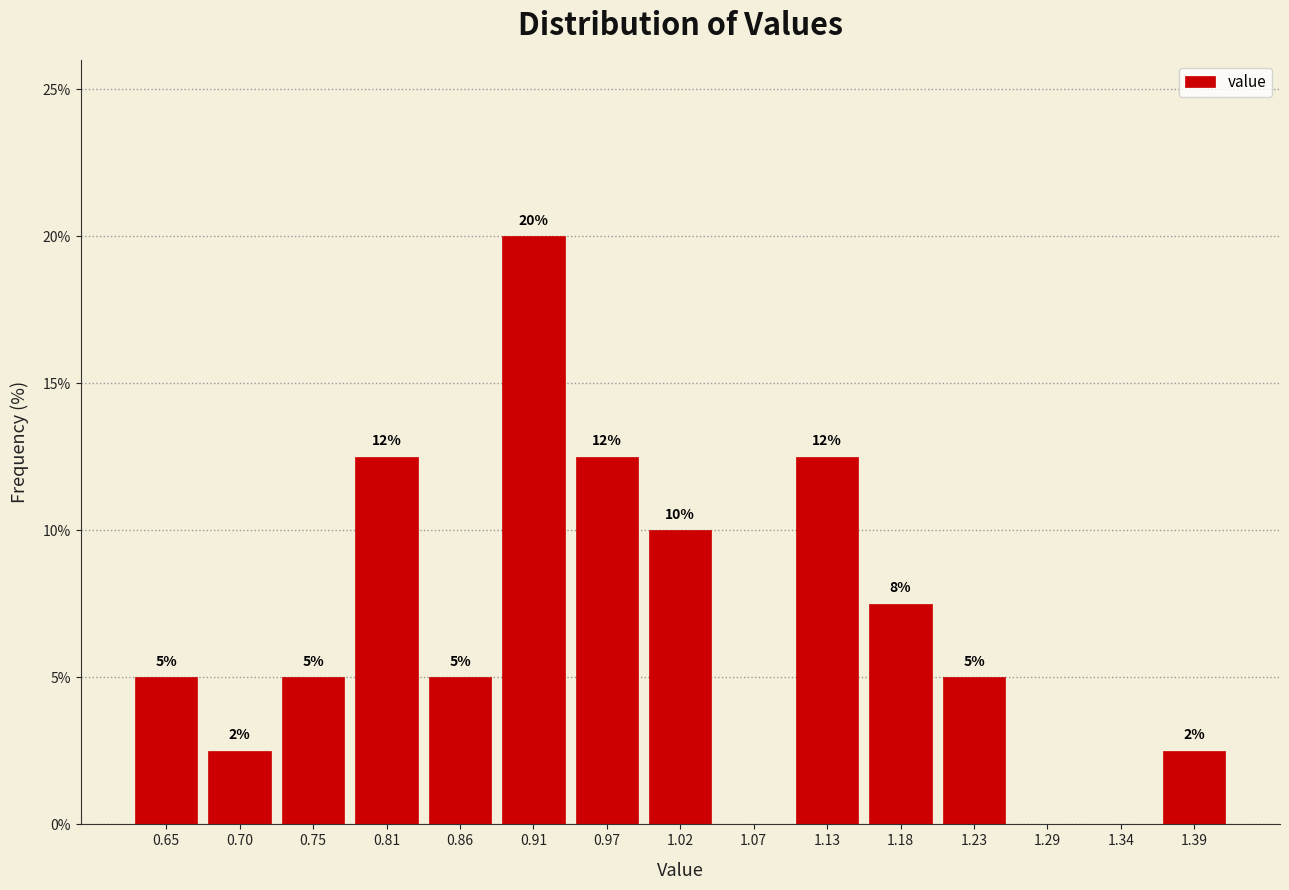

Which range on the x-axis has the tallest bar?

0.89 to 0.94